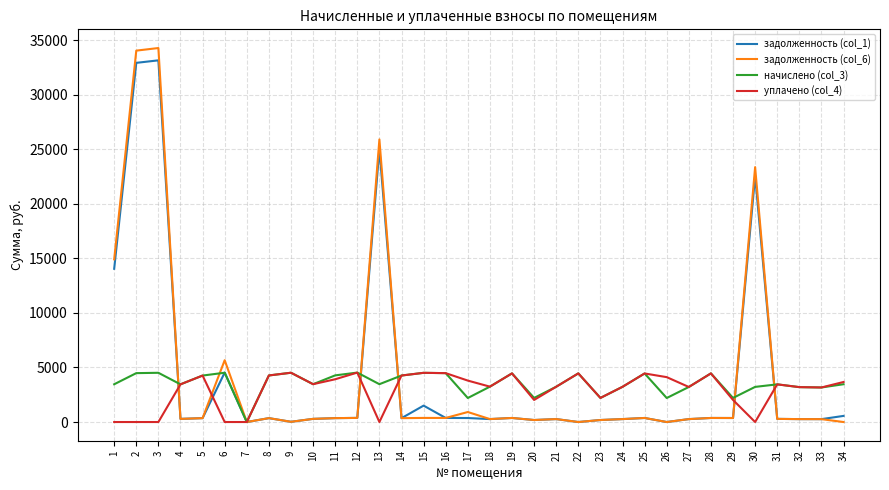

True or false: начислено (col_3) has more than 2 interior local peaks.

True